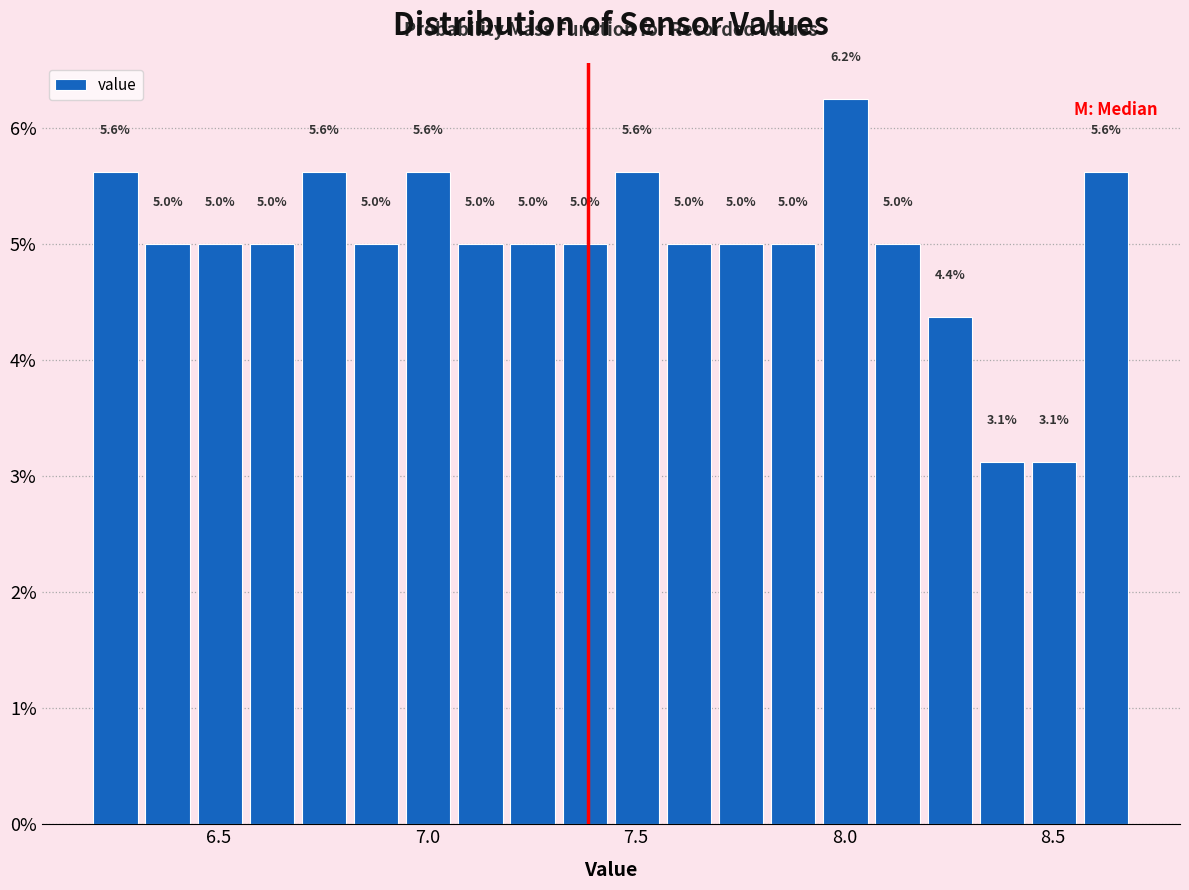

Read against the x-axis, roughly where is the centre of the tallest bar?

8.00